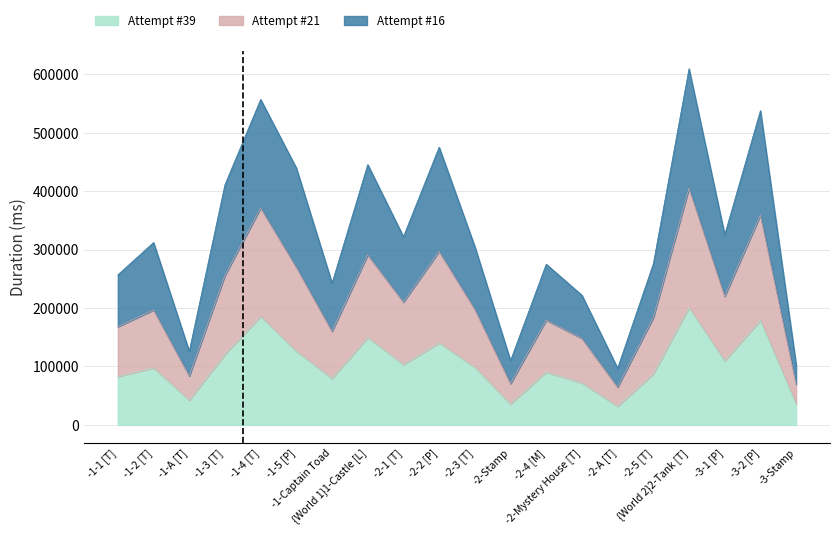

The Attempt #39 series shows 82819 at -1-1 [T]. True or false?

True